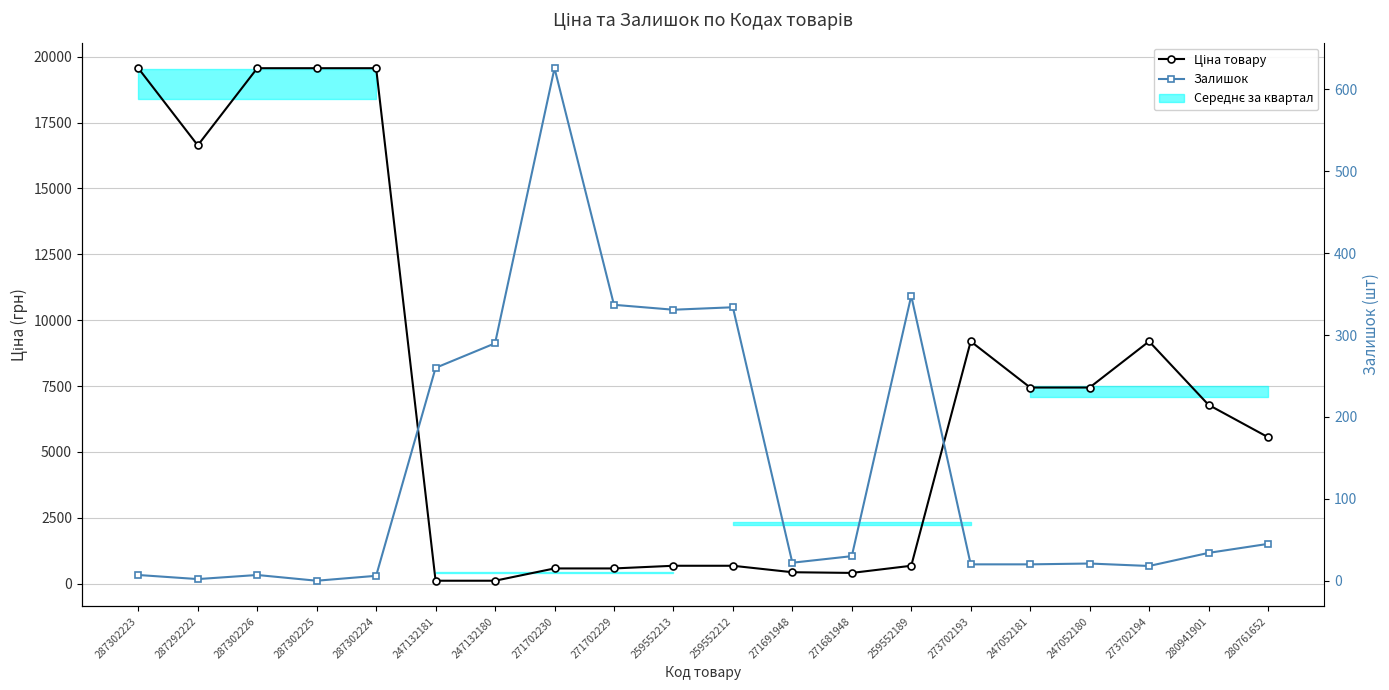

How many interior local peaks does the Ціна товару series have?

2